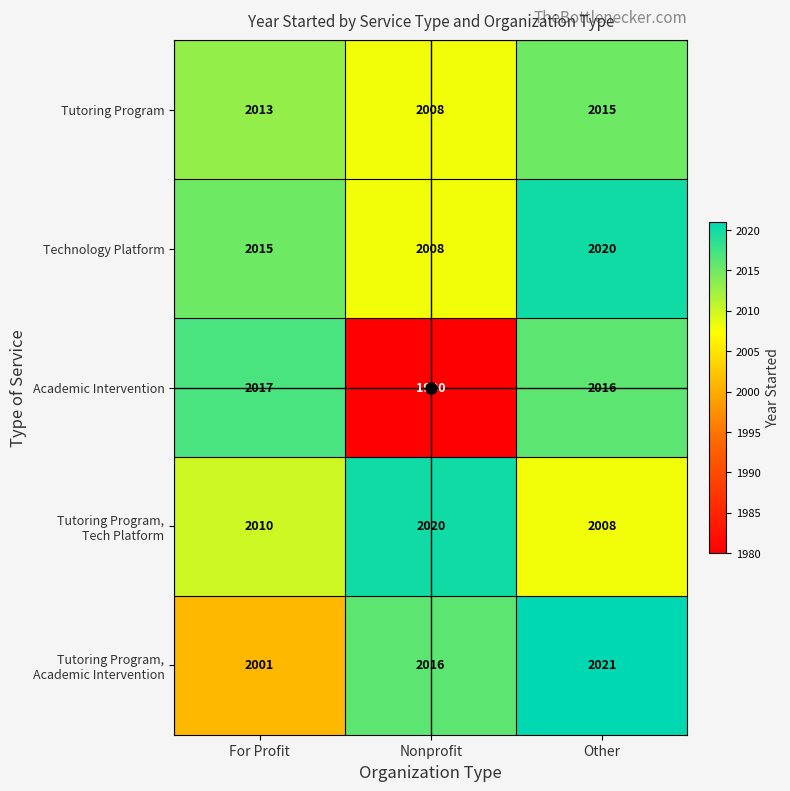

How many distinct data groups are displayed?

5